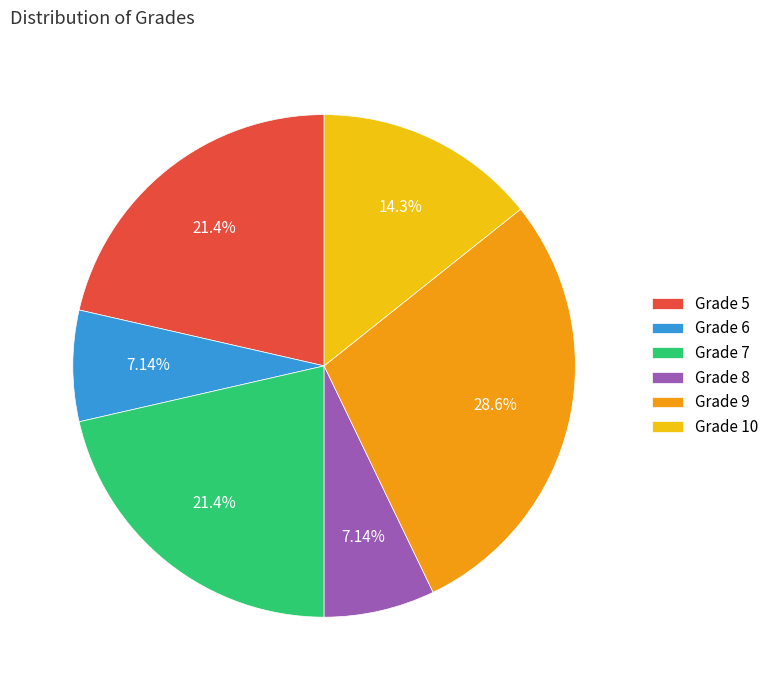

Does Grade 7 account for over 50% of the chart?

No